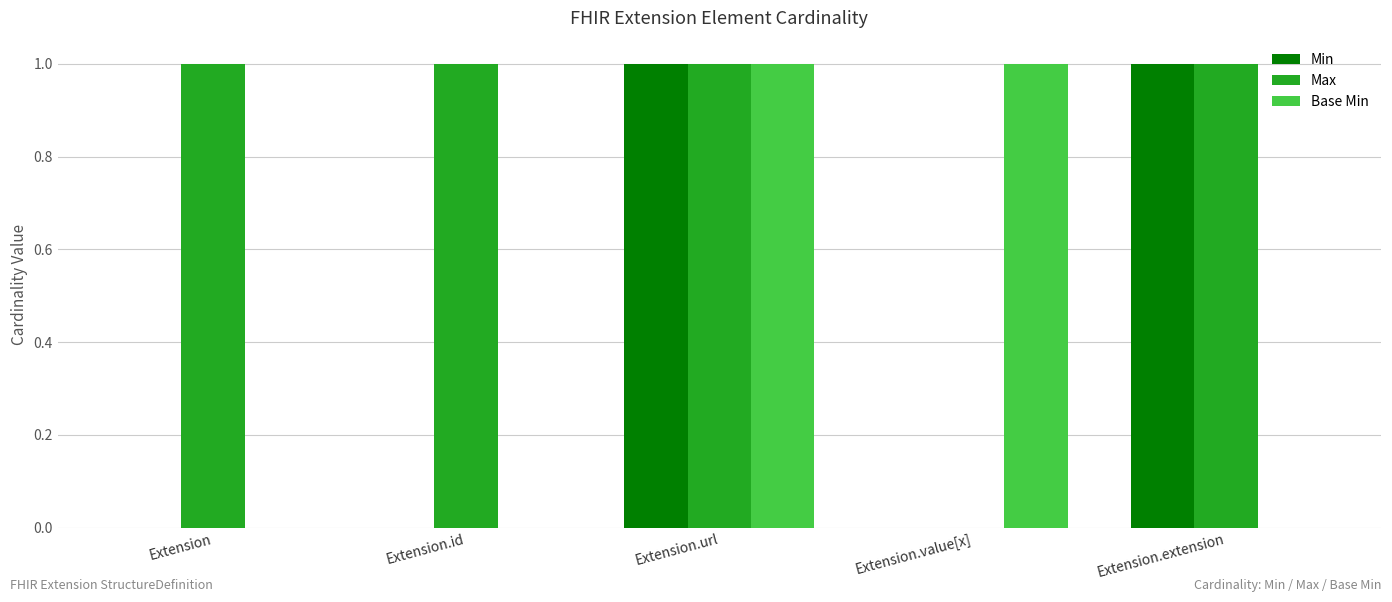

Which series changed the most between Extension and Extension.extension?

Min